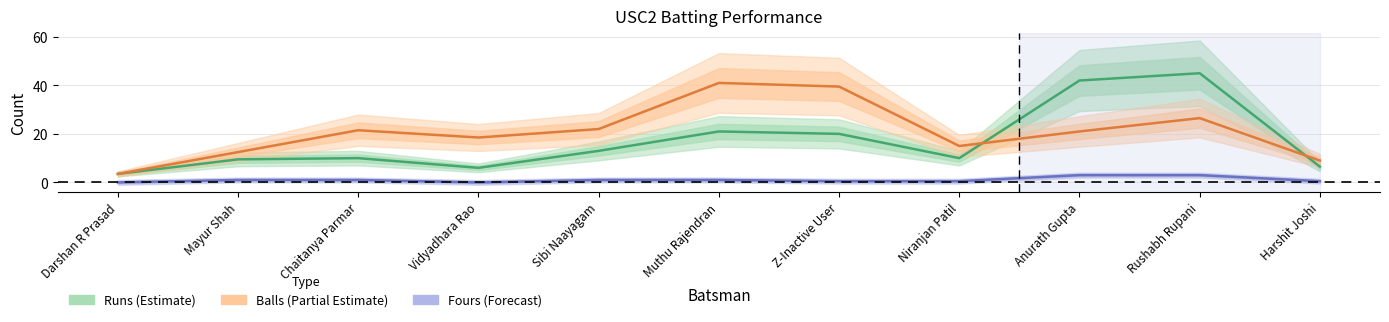

True or false: Runs (Estimate) has a value of 13.0 at Sibi Naayagam.

True